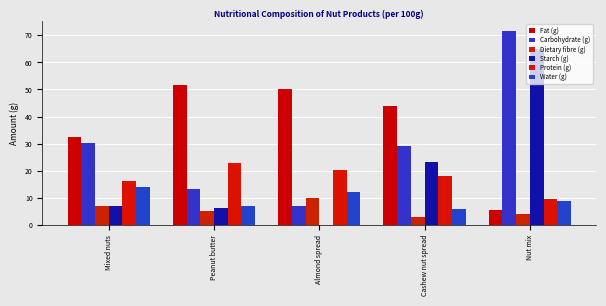

What is the difference between the Water (g) values at Mixed nuts and Nut mix?

5.0